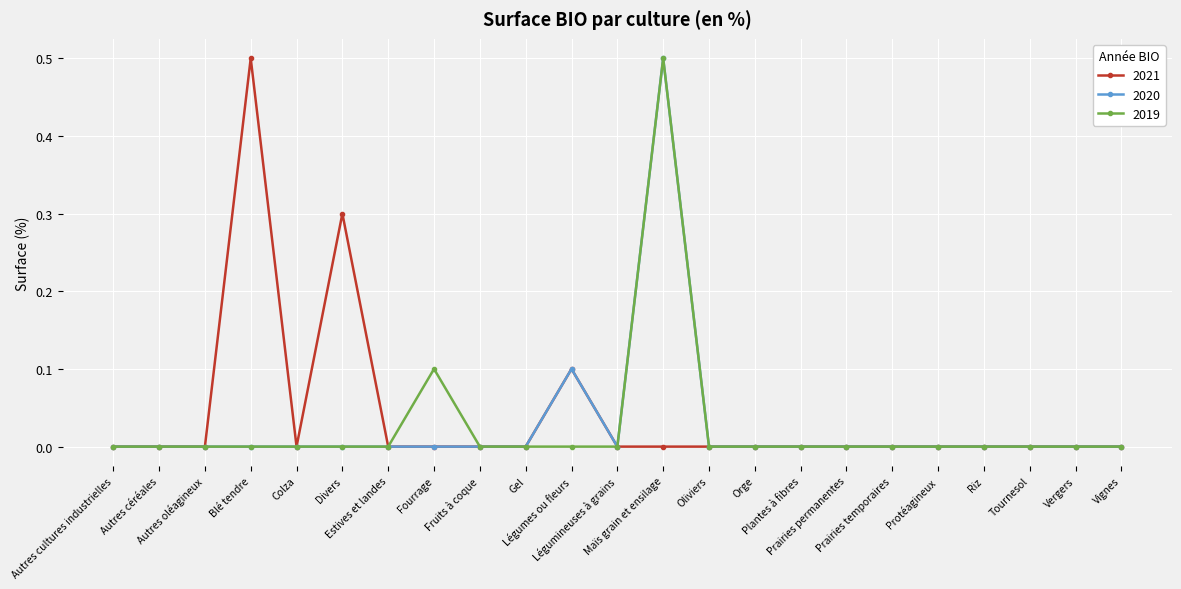

What is the sum of all 2021 values?

0.9